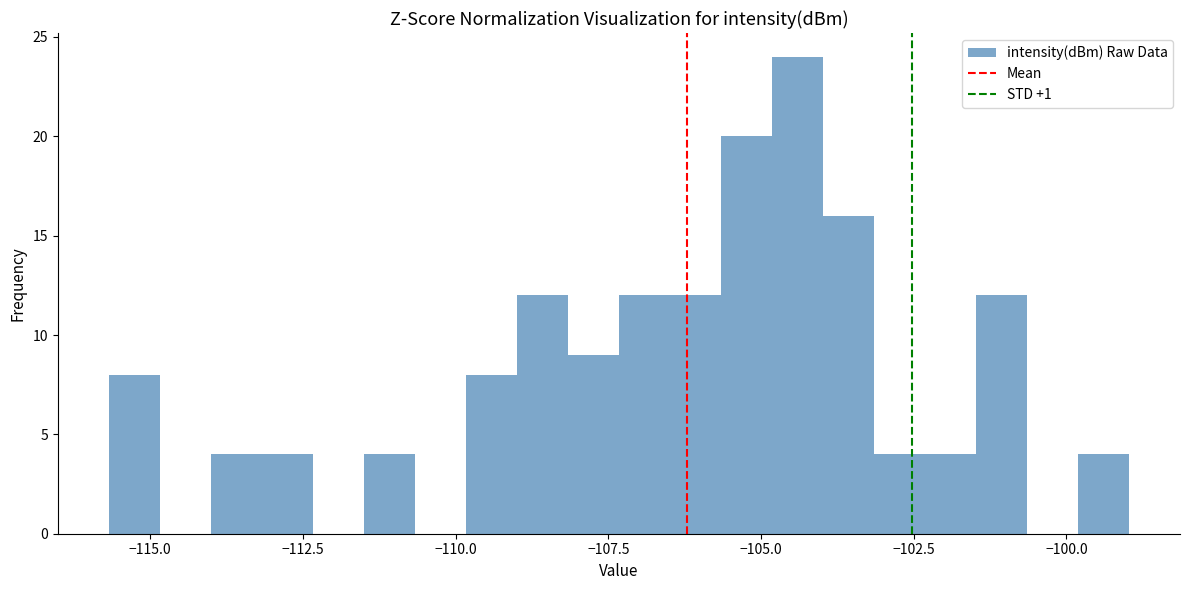

Read against the x-axis, roughly where is the centre of the tallest bar?

-104.5